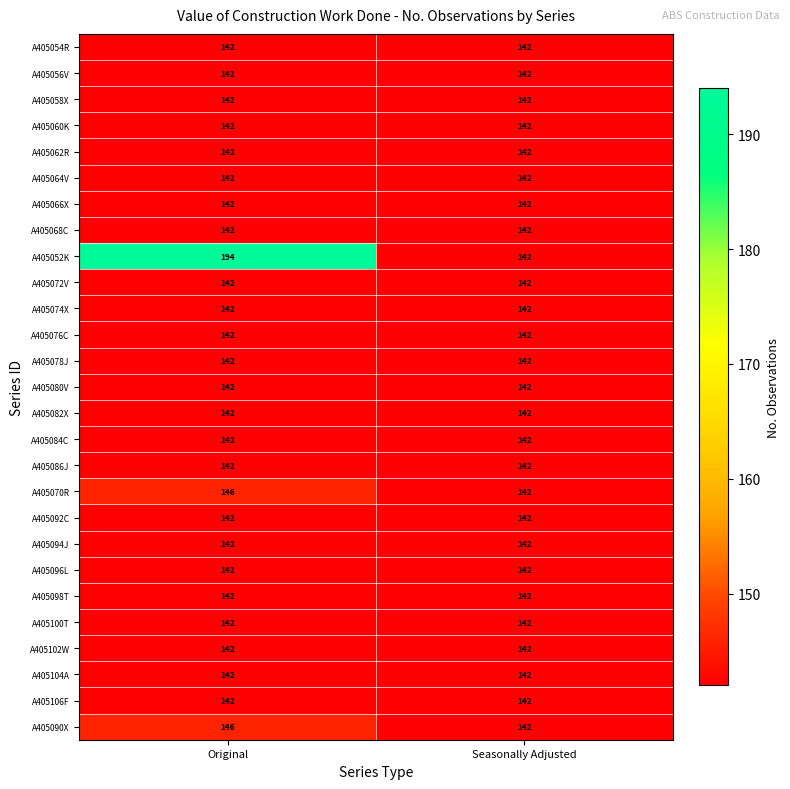

What is the sum of the A405104A values at Seasonally Adjusted and Original?

284